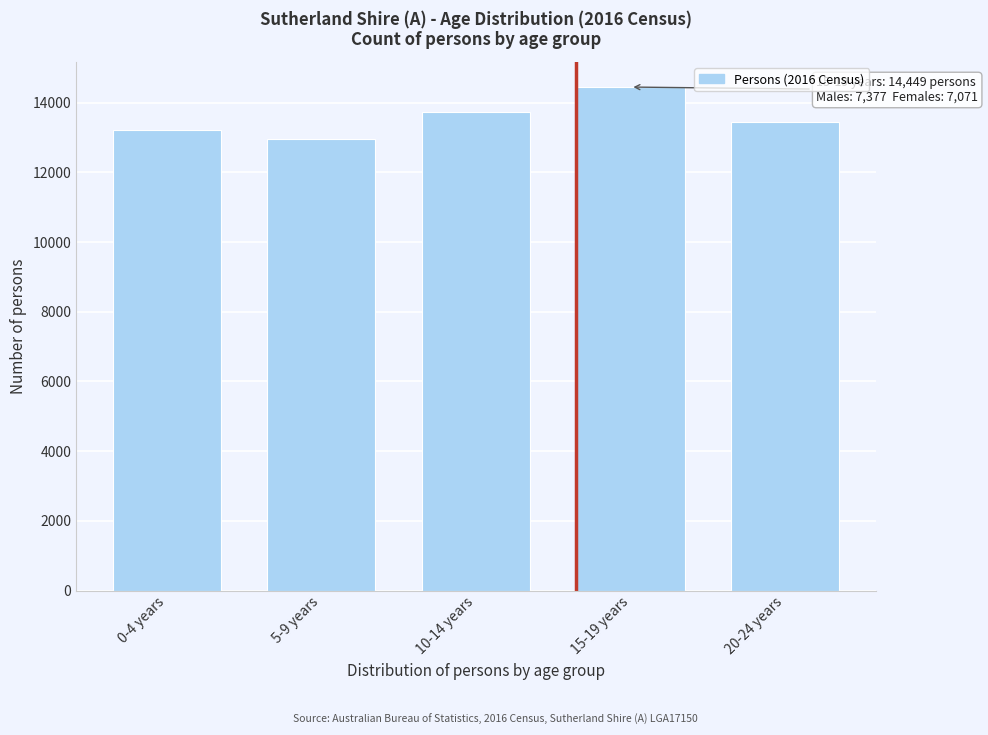

Reading right to left, list all the values displayed in this chart.

13436	14449	13734	12958	13219